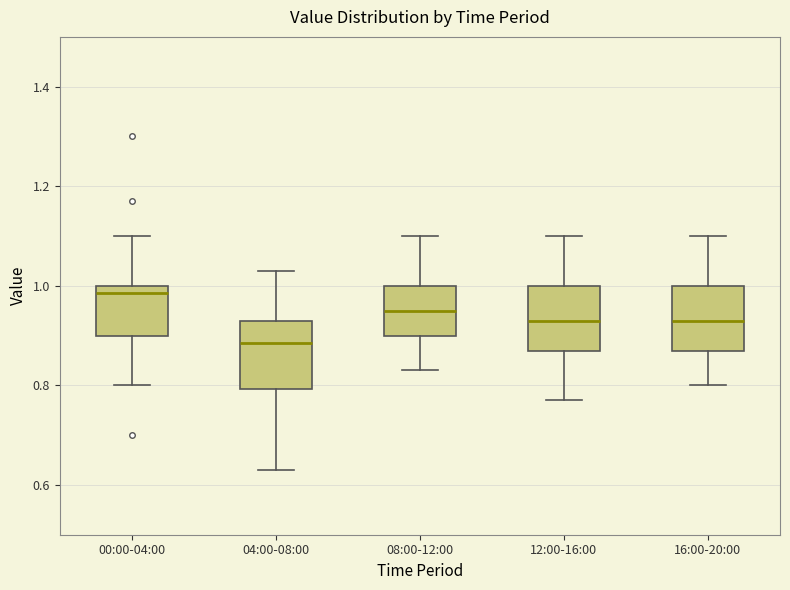

Where does the lower whisker of the box for 12:00-16:00 end on the y-axis? The values are not printed on the chart, so give them approximately, as read against the axis.

0.78